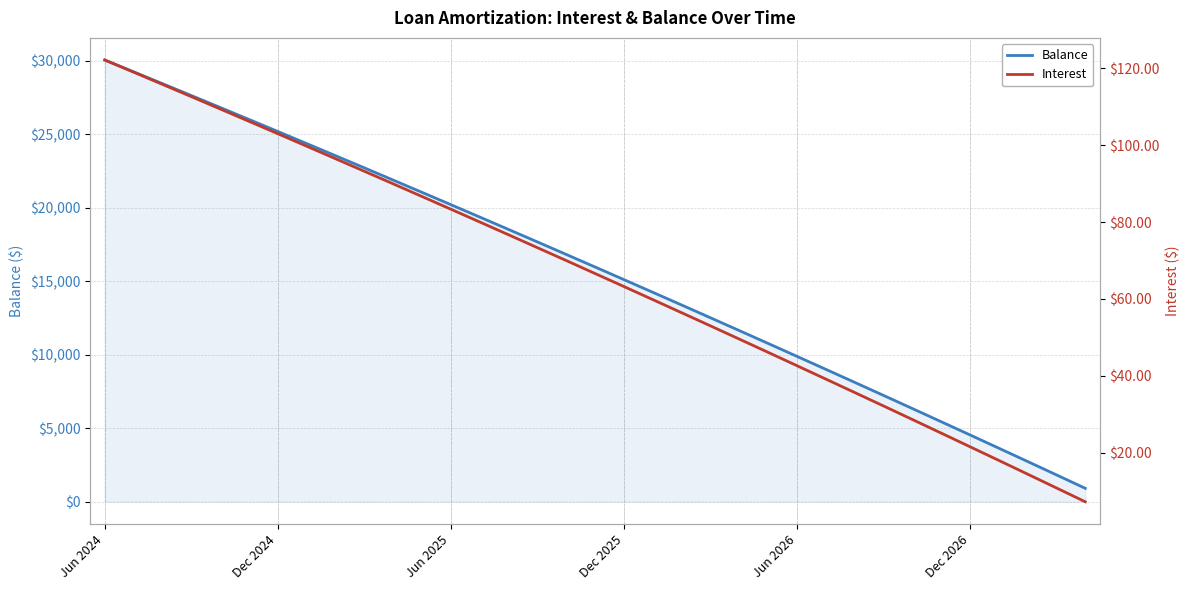

What position from the left is 9?

10